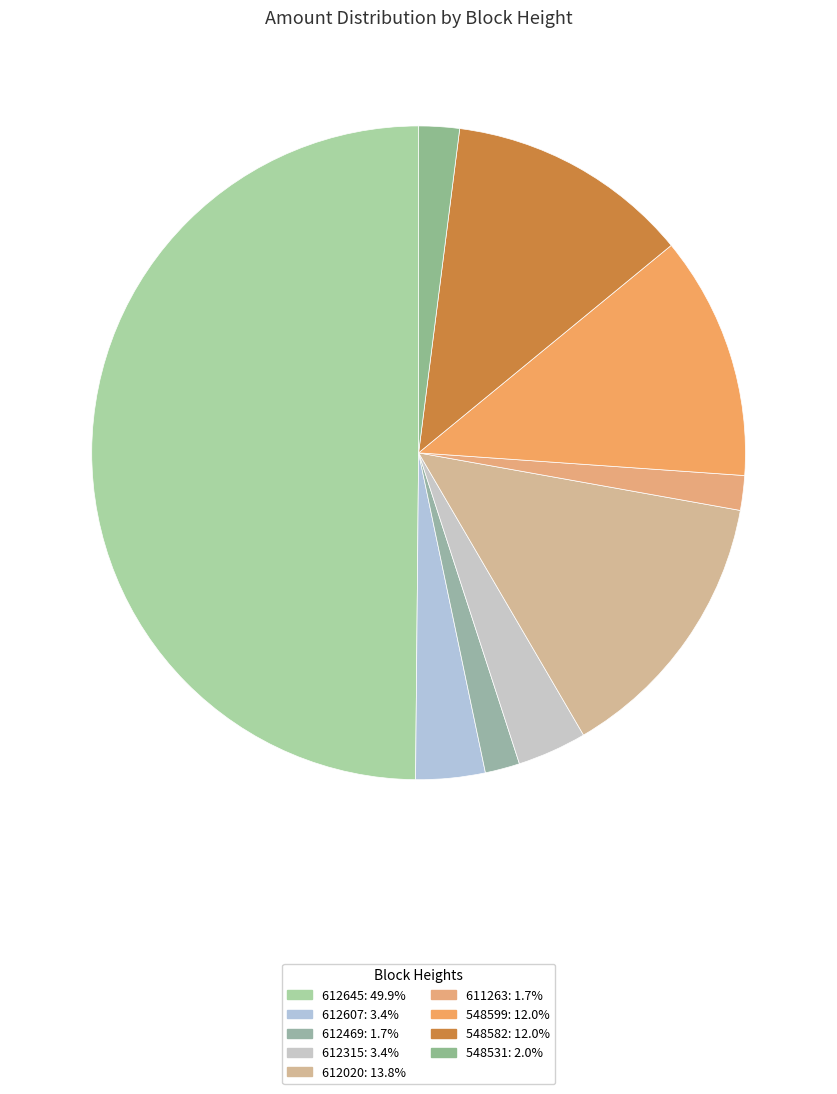

Which slice is the smallest?

612469